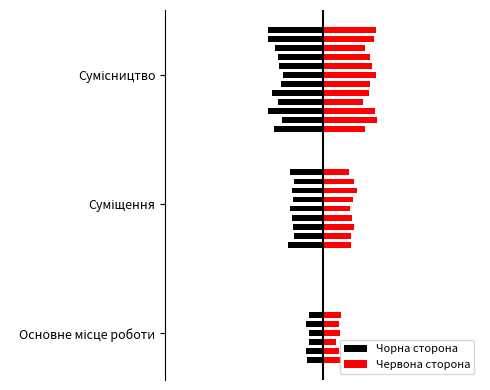

Which has a higher value, Суміщення or Основне місце роботи?

Суміщення